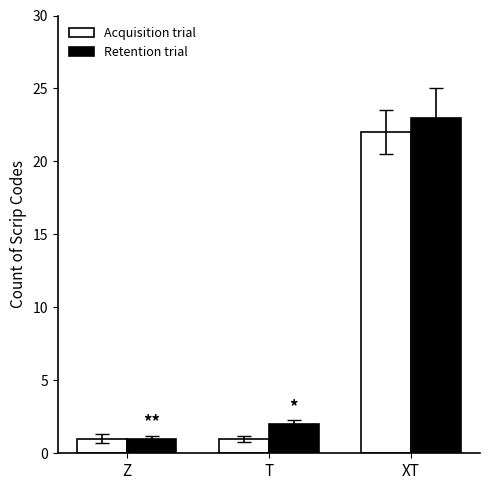

Which category has the highest value across all series?

XT